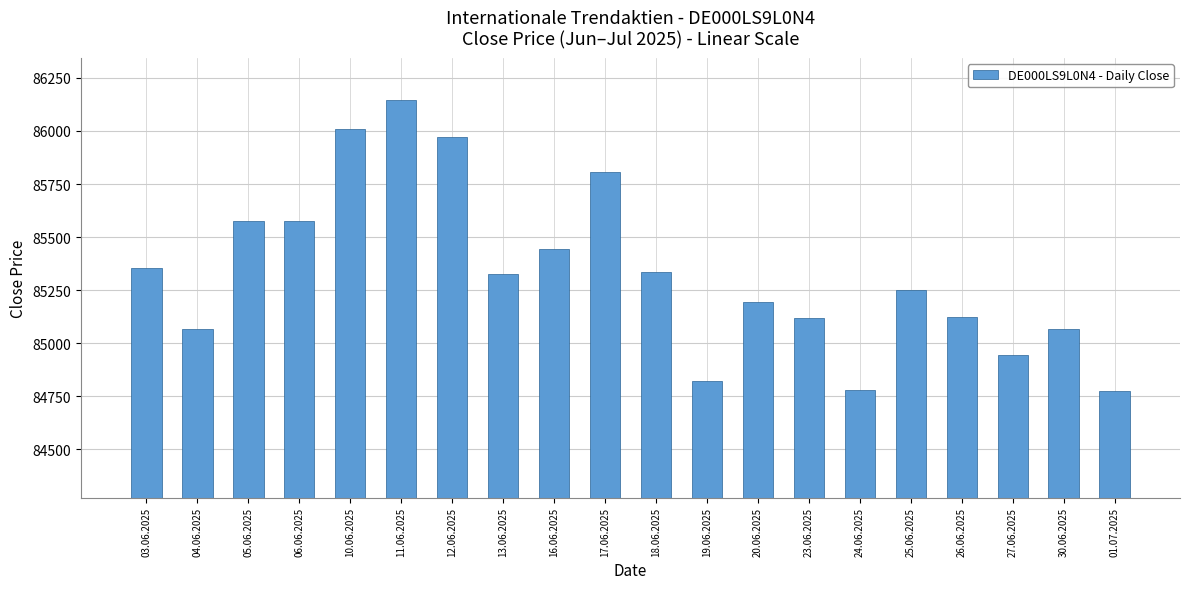

What is the greatest value displayed?

86144